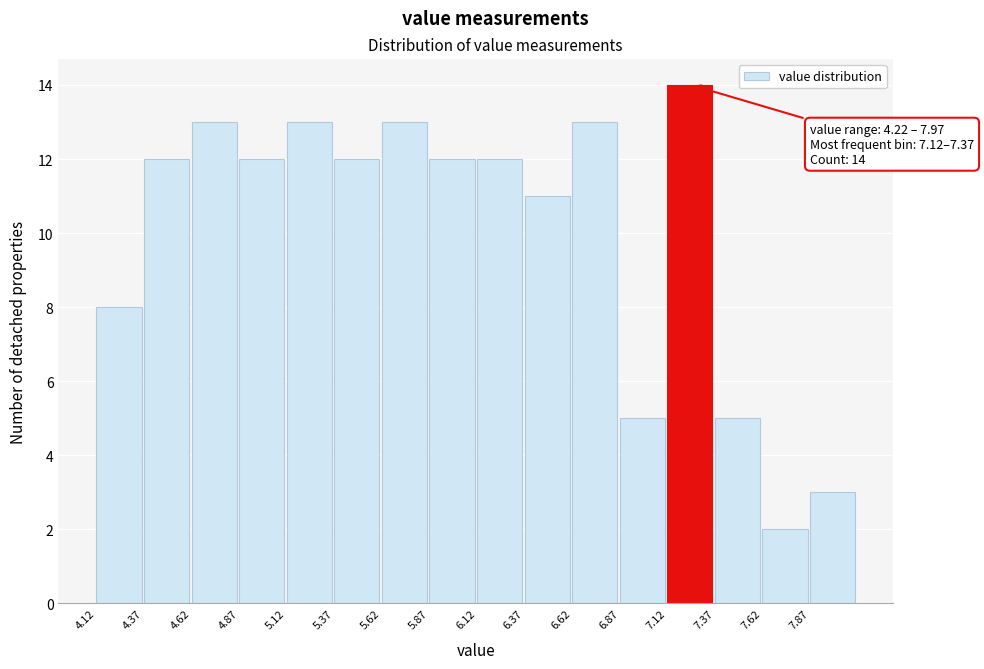

Over which range of the x-axis is the bar tallest?

7.12 to 7.37